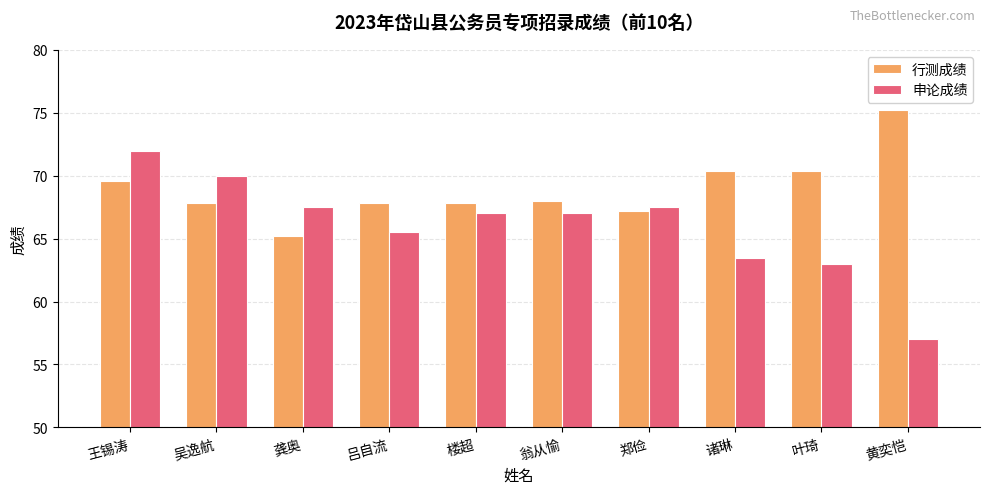

Where does the 申论成绩 series first go above 67?

王锡涛